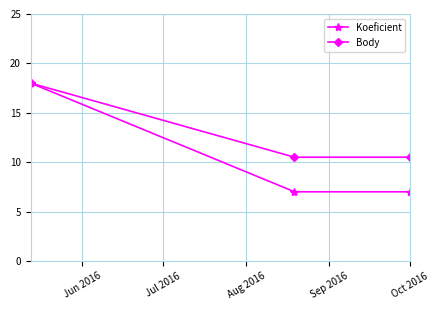

What is the value of the Koeficient point at the 3rd from the left?

7.0